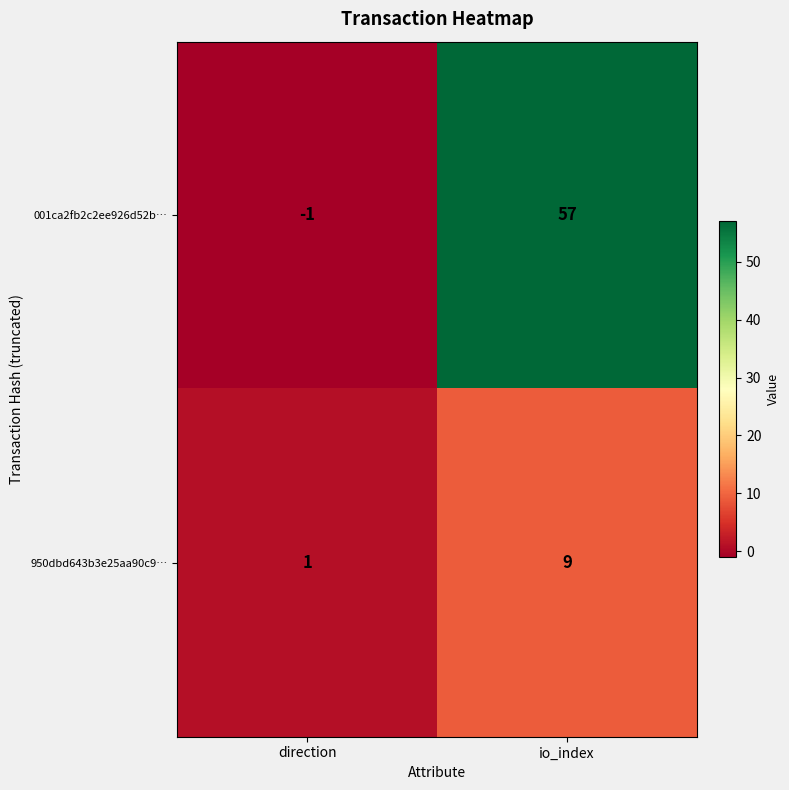

Reading left to right, extract all data points from this chart.

001ca2fb2c2ee926d52b…: -1	57
950dbd643b3e25aa90c9…: 1	9